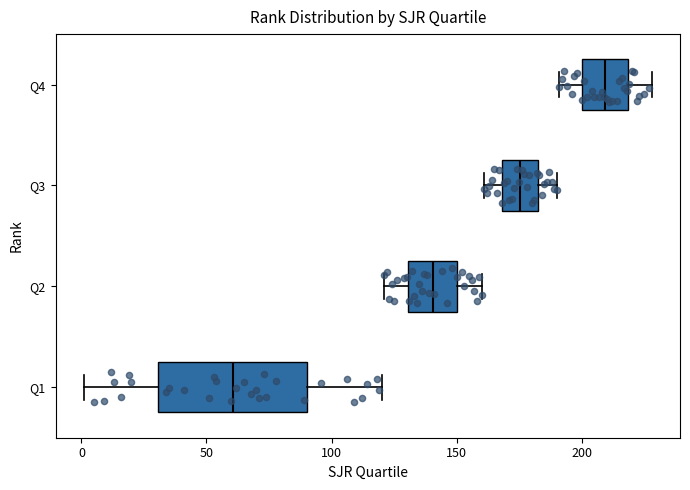

Reading bottom to top, read every box against the x-axis: the position of its median line, the range the box covers, and the ends of its whiskers. The values are not printed on the chart, so give them approximately, as read against the axis.

Q1: median 60, box 30 to 90, whiskers 0 to 120
Q2: median 140, box 130 to 150, whiskers 120 to 160
Q3: median 175, box 170 to 185, whiskers 160 to 190
Q4: median 210, box 200 to 220, whiskers 190 to 230